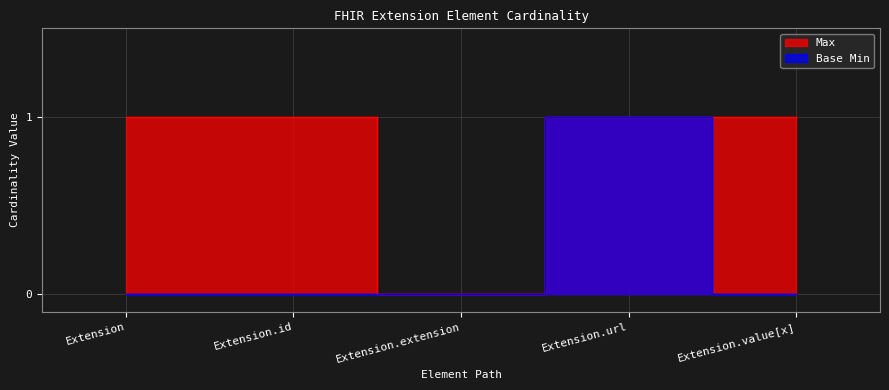

Reading left to right, extract all data points from this chart.

Max: 1	1	0	1	1
Base Min: 0	0	0	1	0